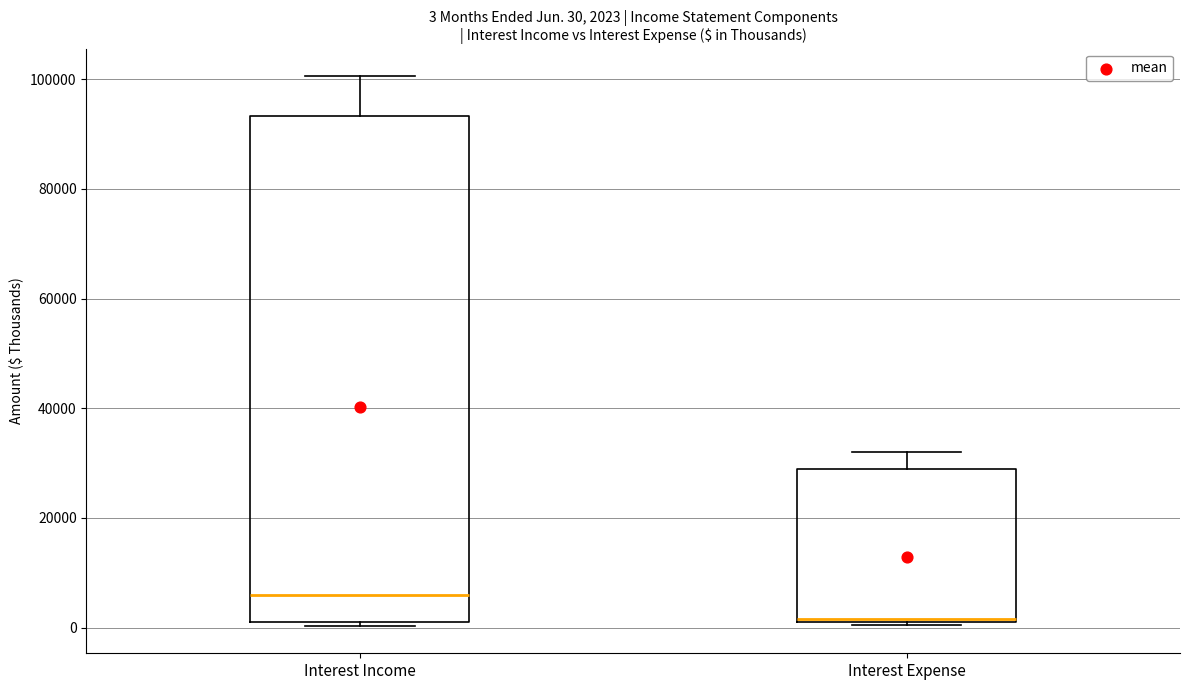

Which box has the lowest median line?

Interest Expense